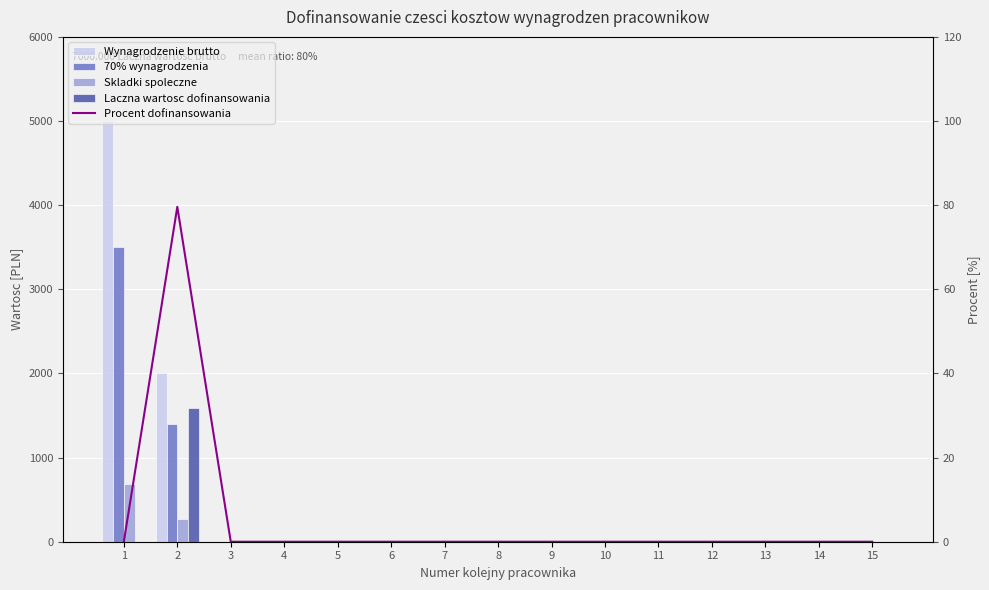

Between 4 and 13, which series saw the biggest shift?

Wynagrodzenie brutto